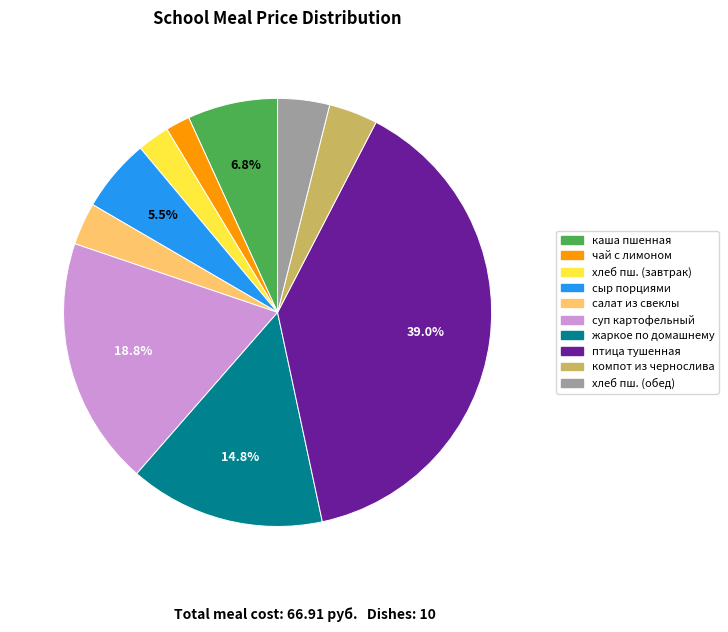

Is there a majority slice in this chart?

No